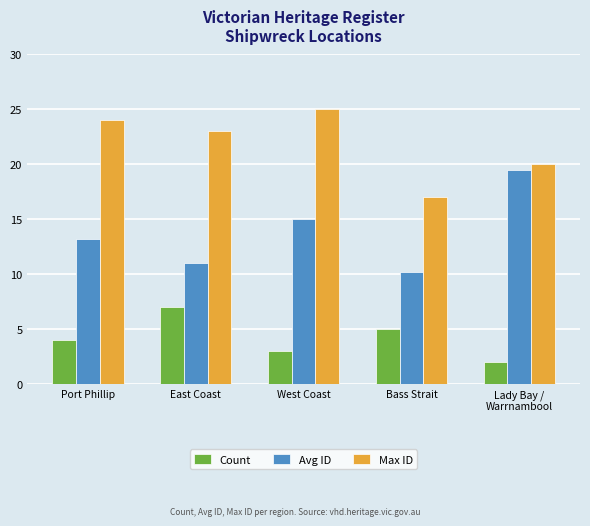

At which label does Avg ID reach its minimum?

Bass Strait